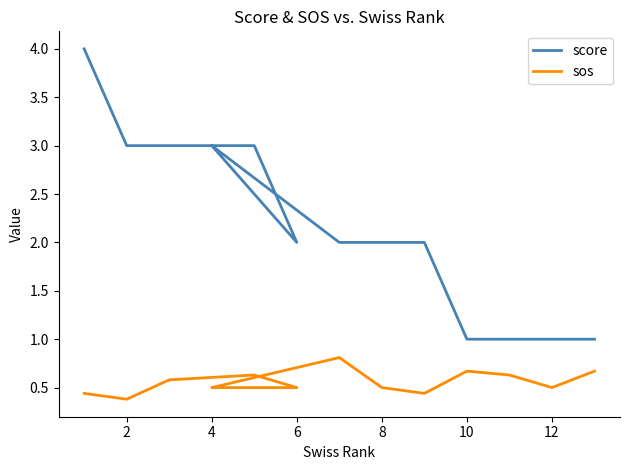

Which has a higher value, 2 or 4?

2